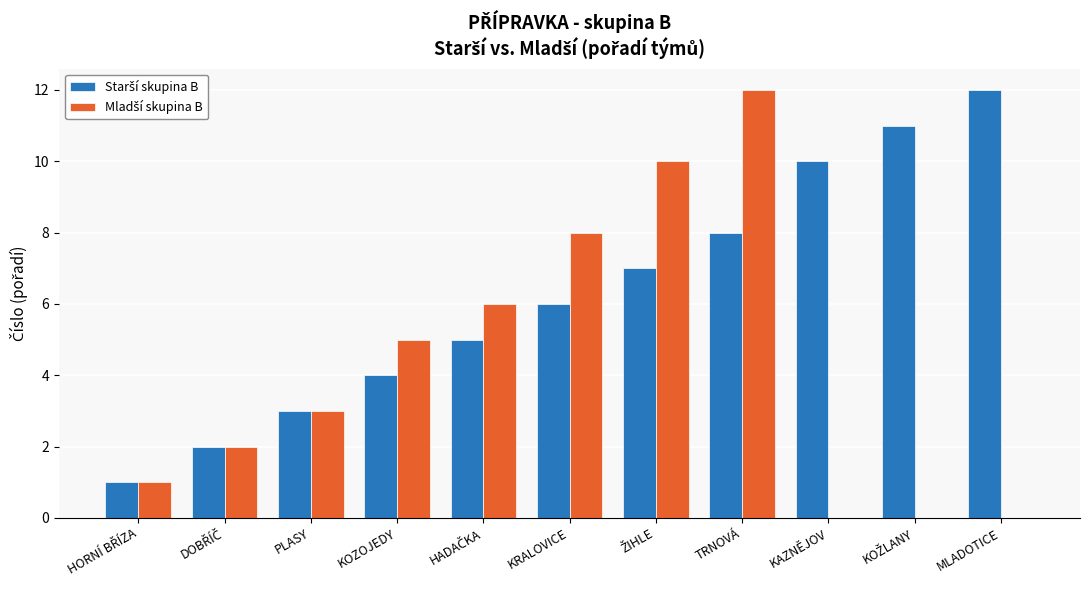

At which category is the sum across all series the highest?

TRNOVÁ